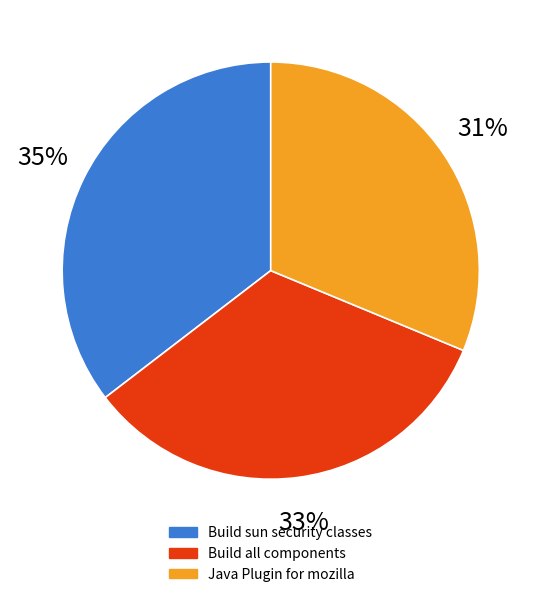

Rank the categories by value from lowest to highest.

Java Plugin for mozilla, Build all components, Build sun security classes